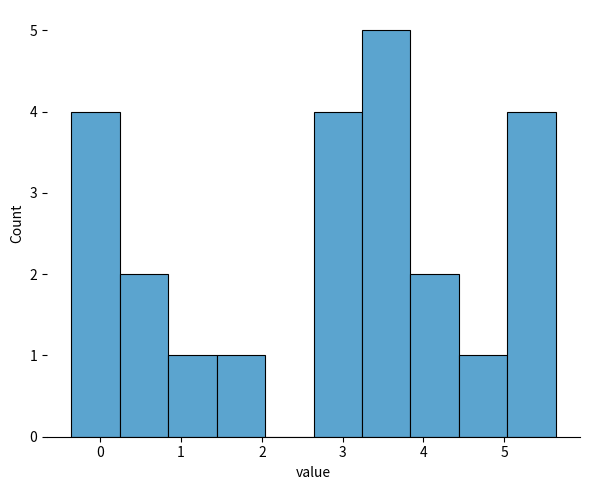

What is the height of the bar covering 4.44 to 5.04 on the x-axis? Neither the bar edges nor the heights are printed on the chart, so give them approximately, as read against the axes.

1